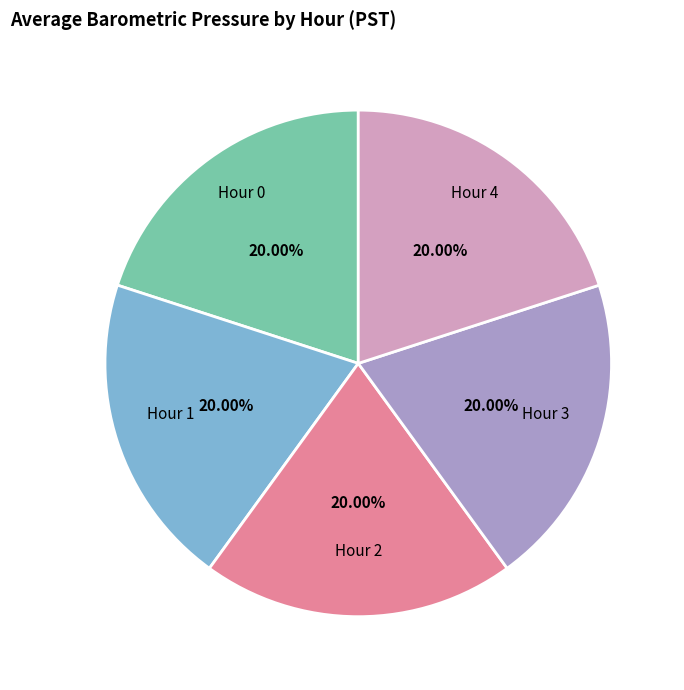

Does any single category account for the majority?

No